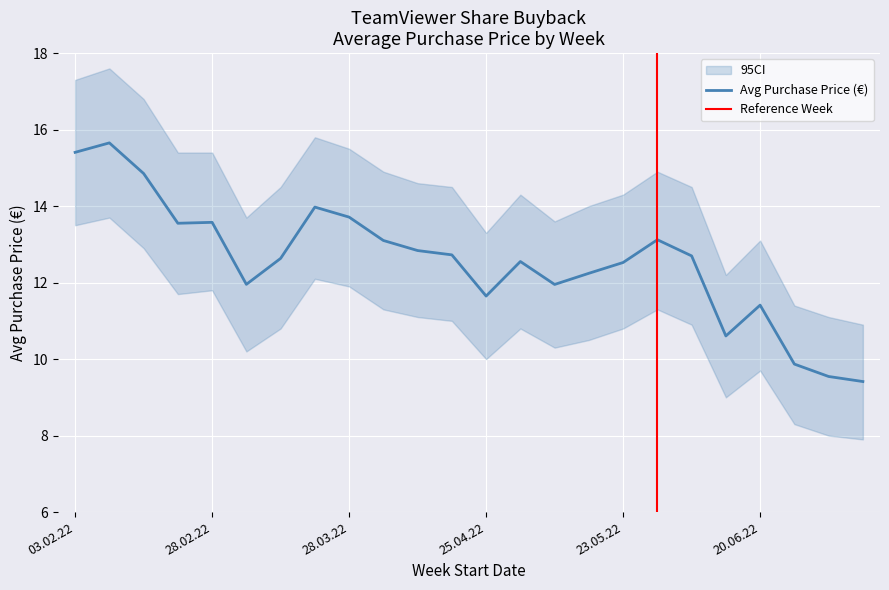

What is the total value across all series at 1?

46.2